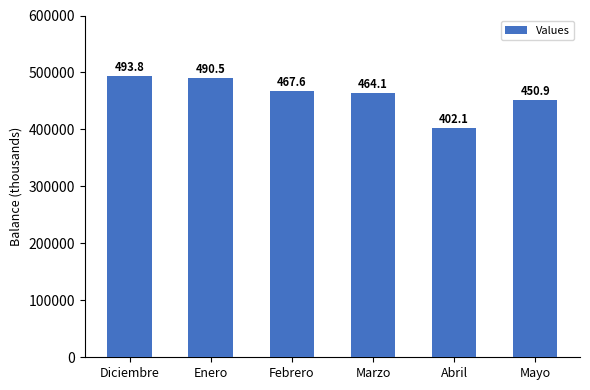

Reading left to right, list all the values displayed in this chart.

Diciembre=493827.6	Enero=490500.5	Febrero=467629.2	Marzo=464055.9	Abril=402129.9	Mayo=450918.2